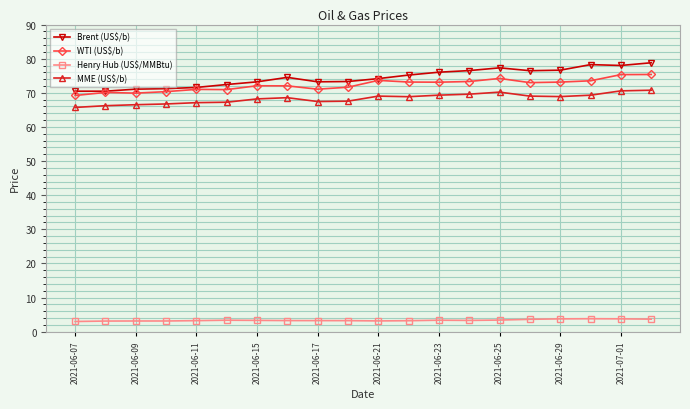

What are all the series names shown in the legend?

Brent (US$/b), WTI (US$/b), Henry Hub (US$/MMBtu), MME (US$/b)